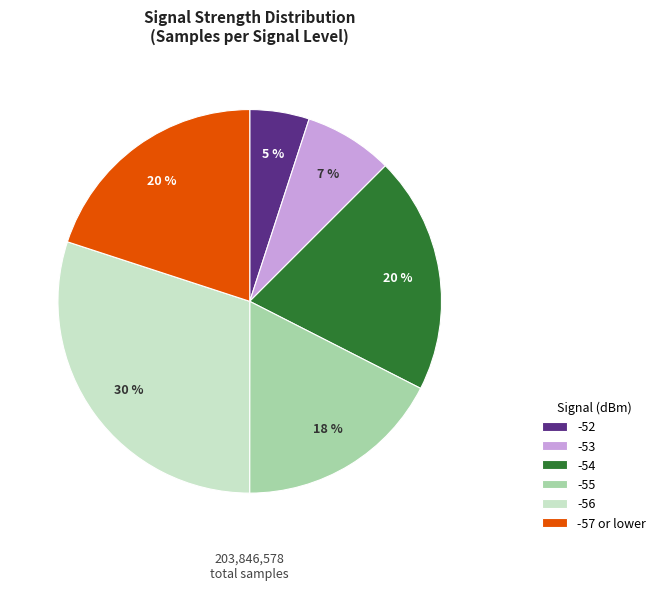

Which has a higher value, -53 or -56?

-56